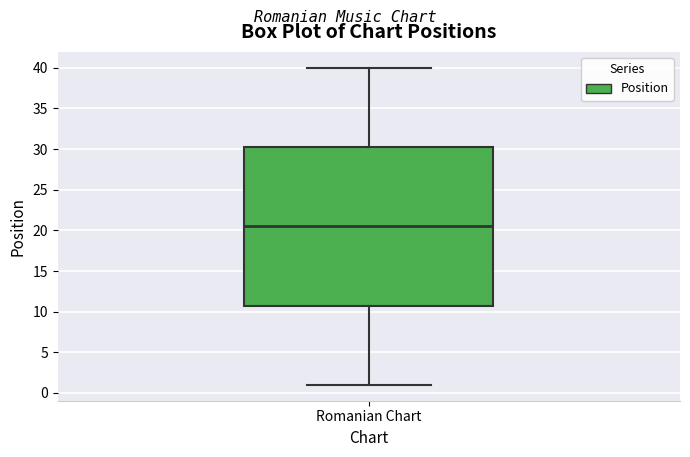

Read this box plot against the y-axis: the position of the median line, the range covered by the box, and the ends of both whiskers. The values are not printed on the chart, so give them approximately, as read against the axis.

median 20.5, box 11.0 to 30.5, whiskers 1.0 to 40.0